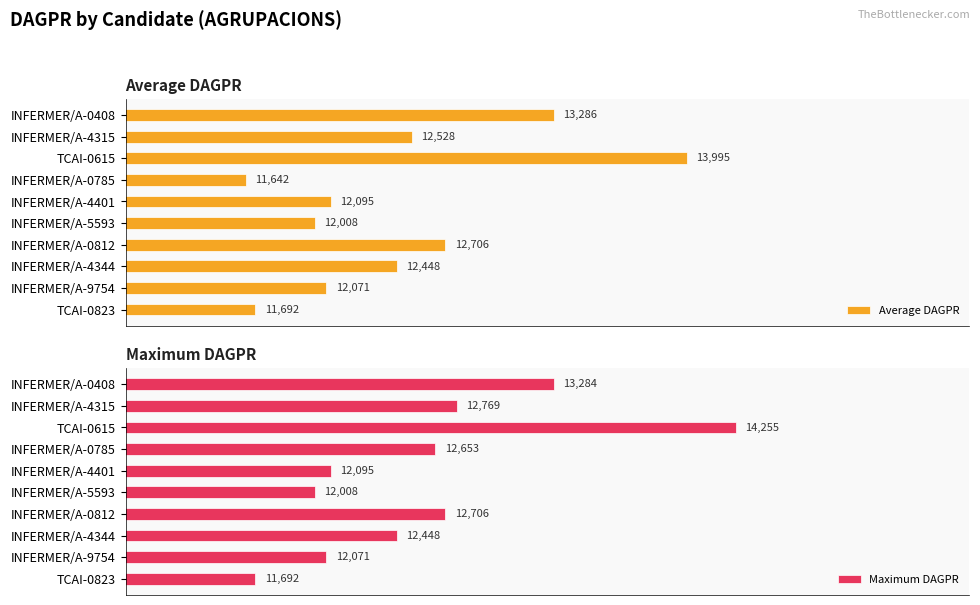

At which label does Average DAGPR reach its peak?

TCAI-0615